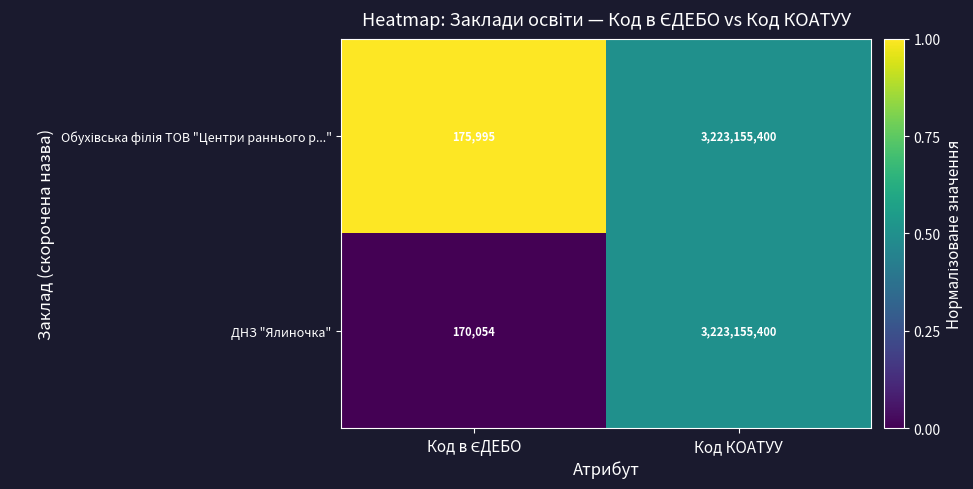

True or false: ДНЗ "Ялиночка" has a value of 5682752223 at Код КОАТУУ.

False